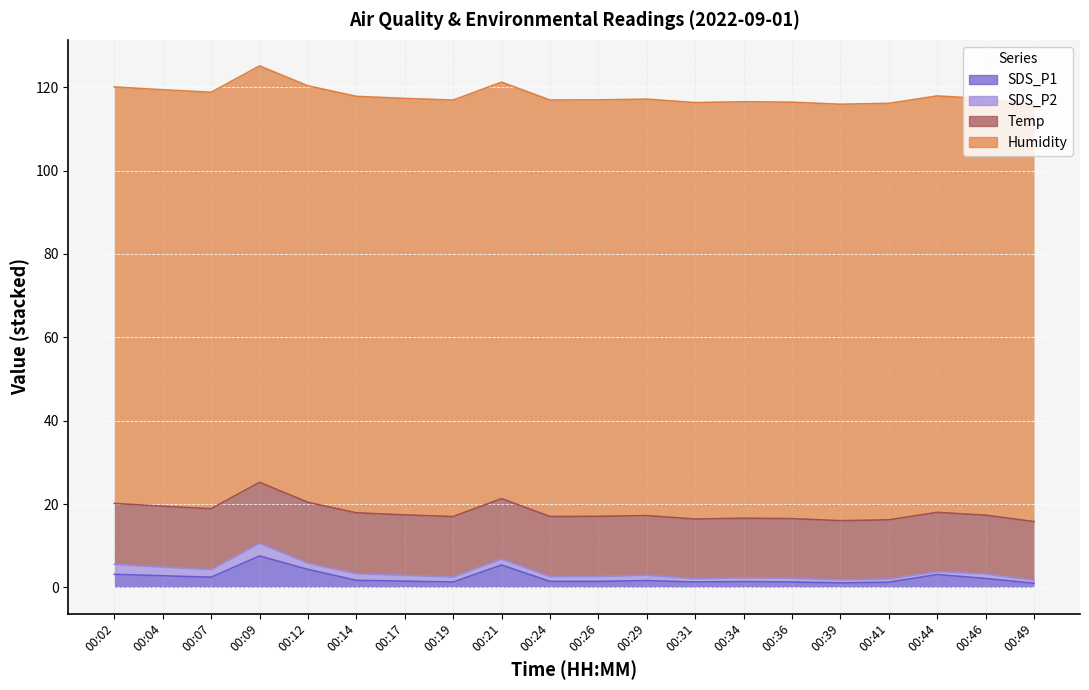

What is the value of the SDS_P1 point at the 16th from the left?

1.1